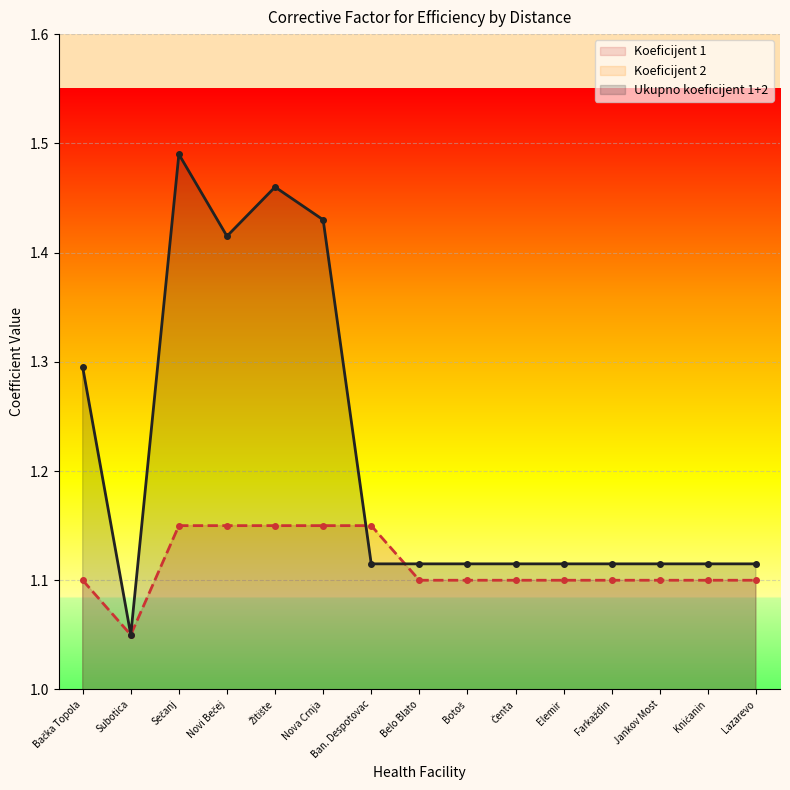

Where is the first local maximum for Koeficijent 2?

Sečanj